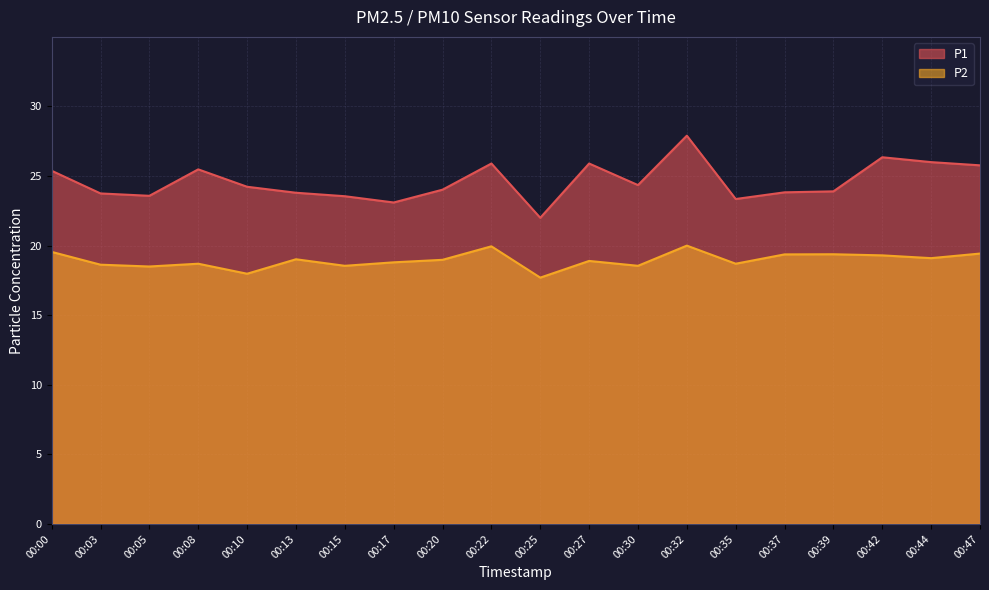

At which category does P2 reach its first local valley?

00:05